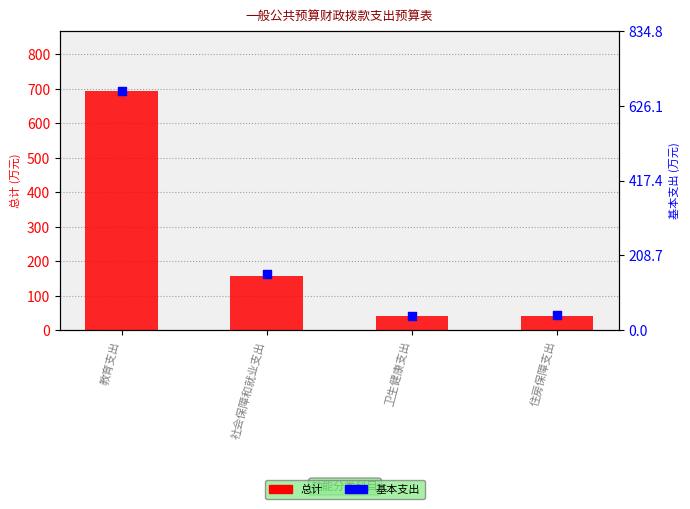

Which series contains the highest Y value?

总计